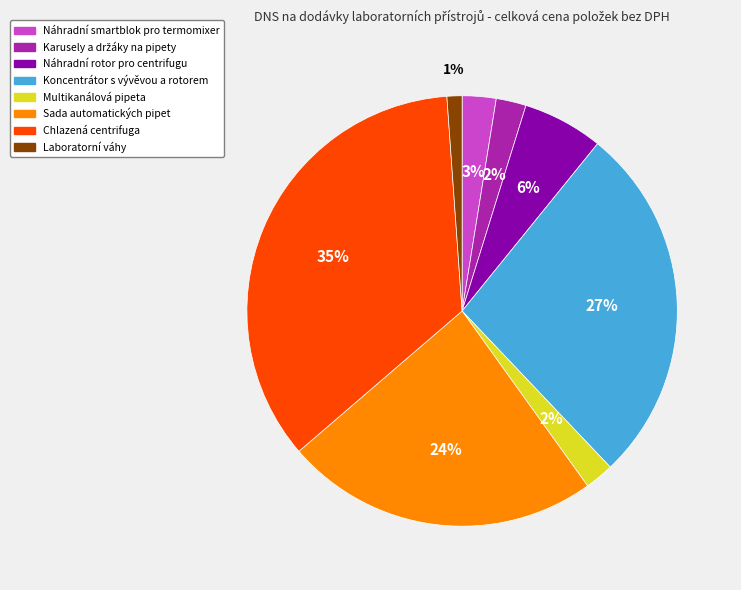

The Náhradní smartblok pro termomixer slice represents 3% of the pie. True or false?

True